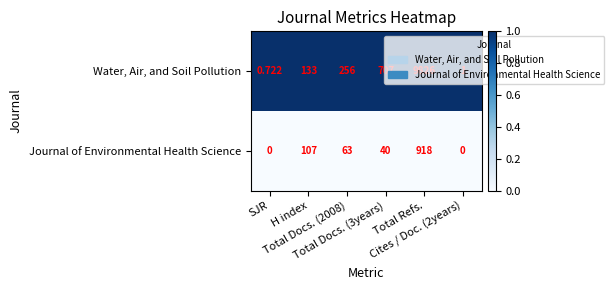

Rank the series by their maximum value, from lowest to highest.

Journal of Environmental Health Science, Water, Air, and Soil Pollution